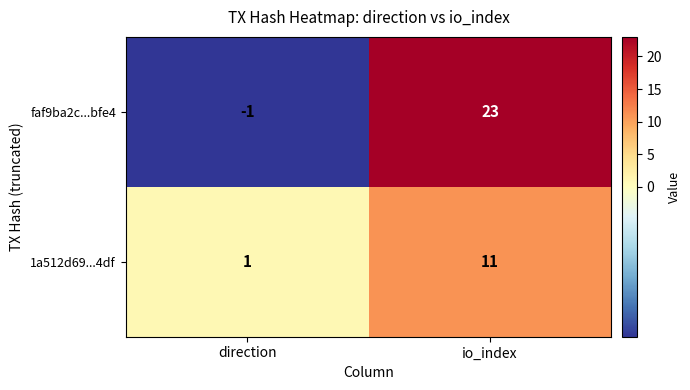

Reading left to right, extract all data points from this chart.

faf9ba2c...bfe4: -1	23
1a512d69...4df: 1	11